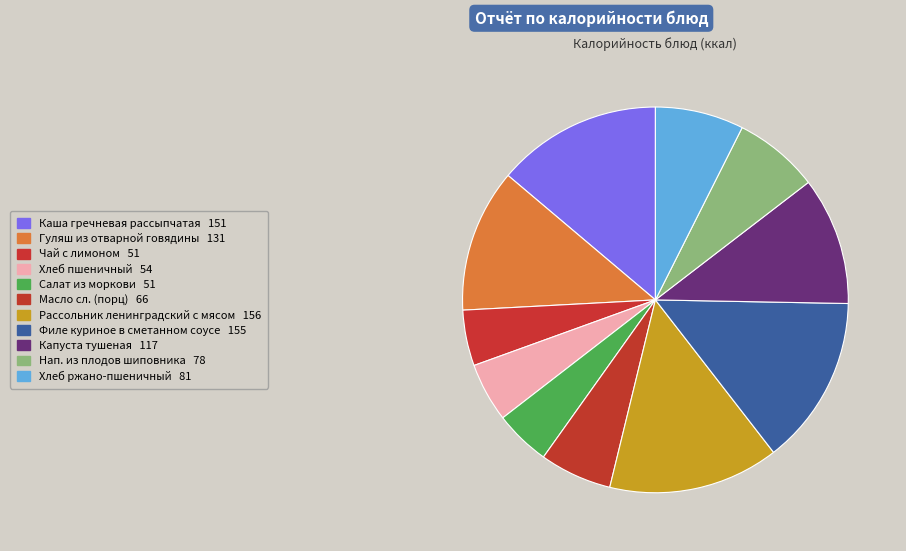

How many segments does this pie chart have?

11